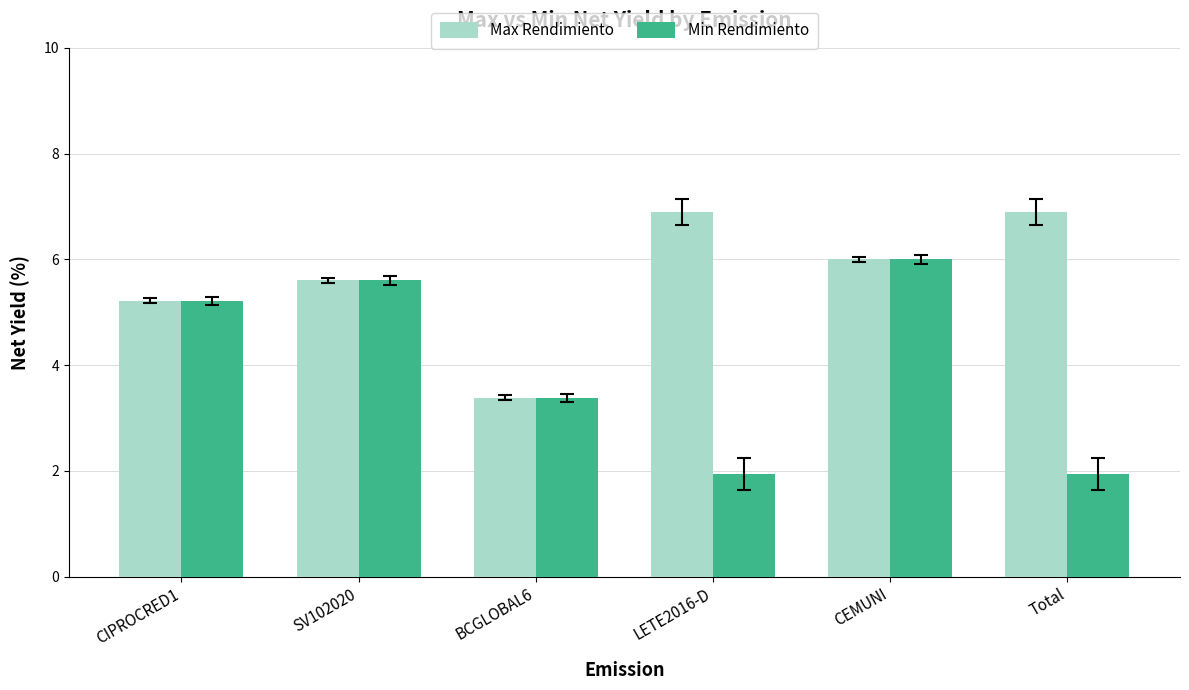

How many data points does each series have?

6